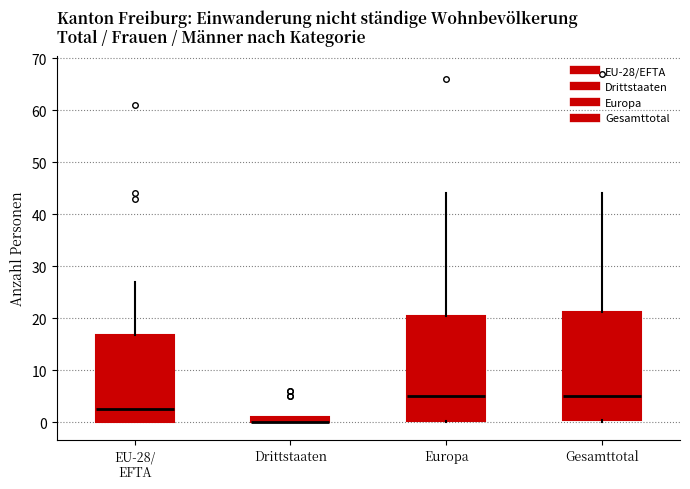

Where is the lower edge of the box for Drittstaaten on the y-axis? The values are not printed on the chart, so give them approximately, as read against the axis.

0